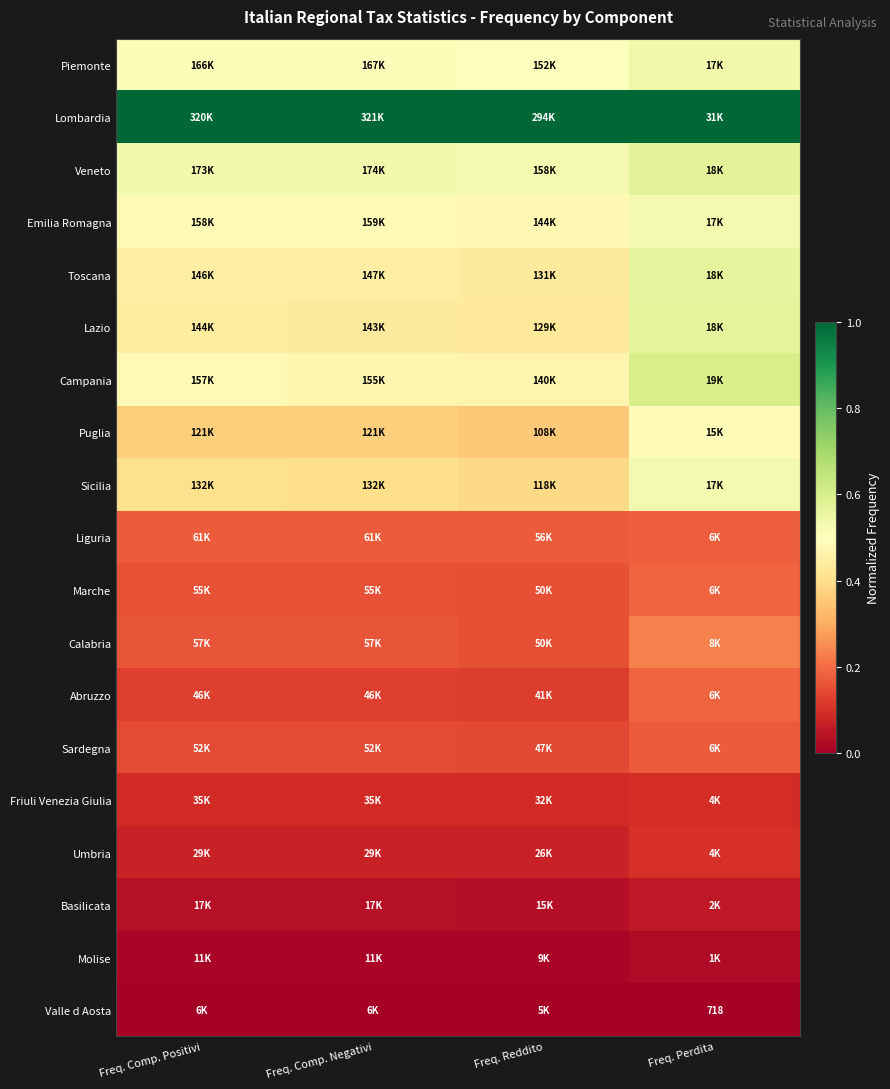

True or false: Friuli Venezia Giulia has a value of 0.1 at Freq. Comp. Negativi.

True